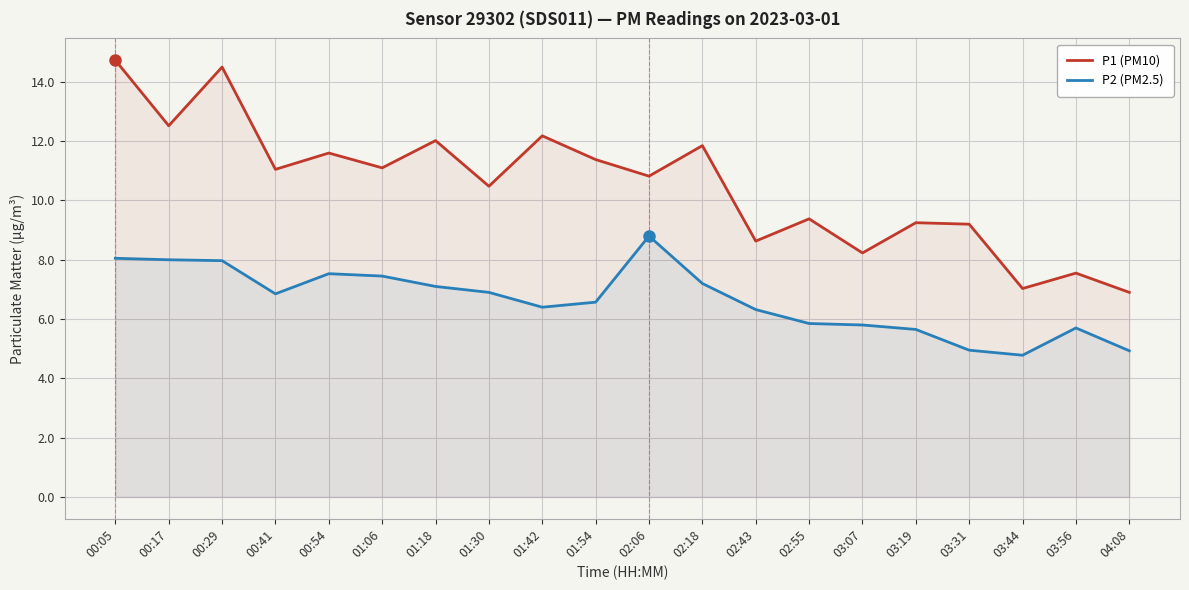

Which series changed the most between 00:17 and 01:06?

P1 (PM10)